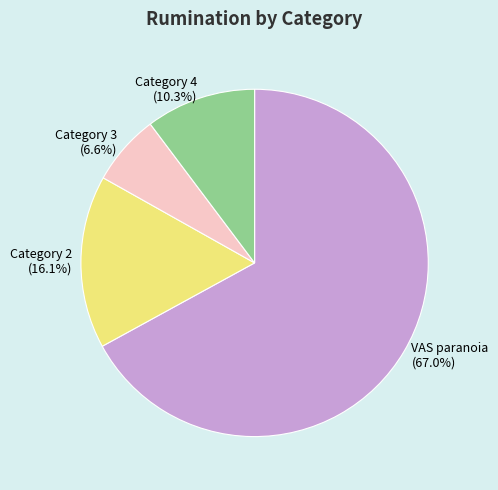

To the nearest percent, what portion does Category 3 represent?

7%